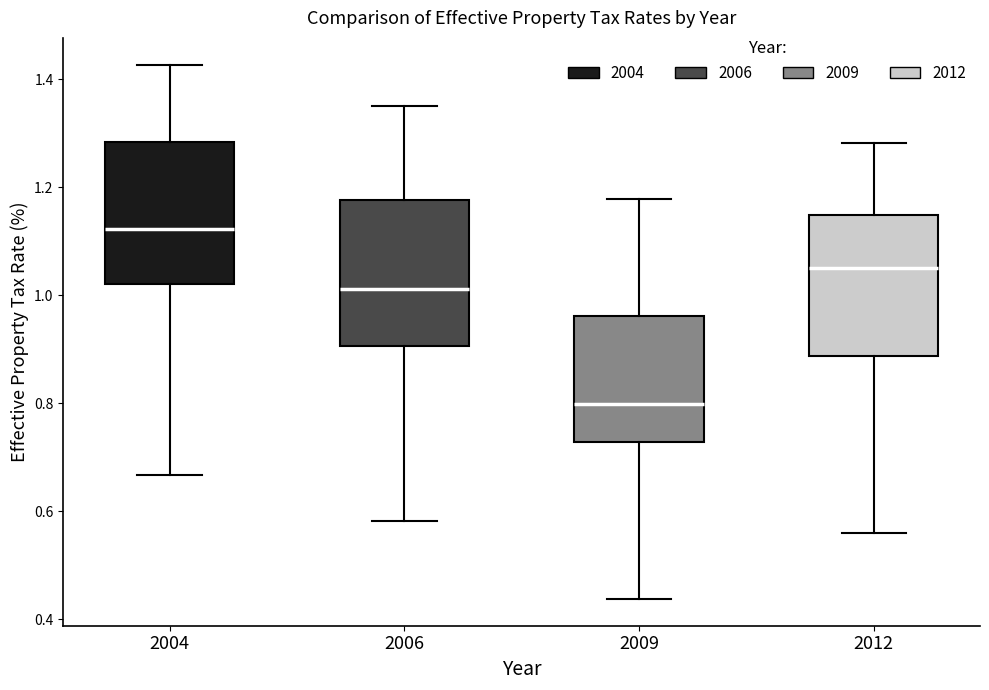

Reading left to right, transcribe this box plot: for each box, give where its median line is, the range the box spans, and where its two whiskers end, as read against the y-axis. The values are not printed on the chart, so give them approximately, as read against the axis.

2004: median 1.12, box 1.02 to 1.28, whiskers 0.66 to 1.42
2006: median 1.02, box 0.90 to 1.18, whiskers 0.58 to 1.34
2009: median 0.80, box 0.72 to 0.96, whiskers 0.44 to 1.18
2012: median 1.04, box 0.88 to 1.14, whiskers 0.56 to 1.28